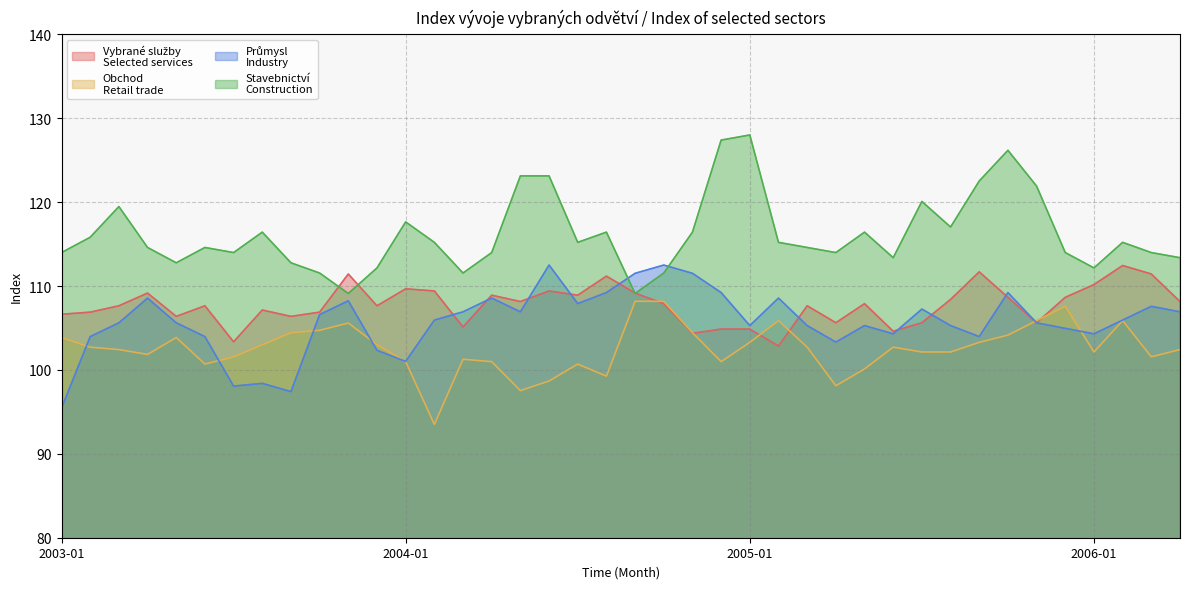

How many categories are shown in the chart?

40